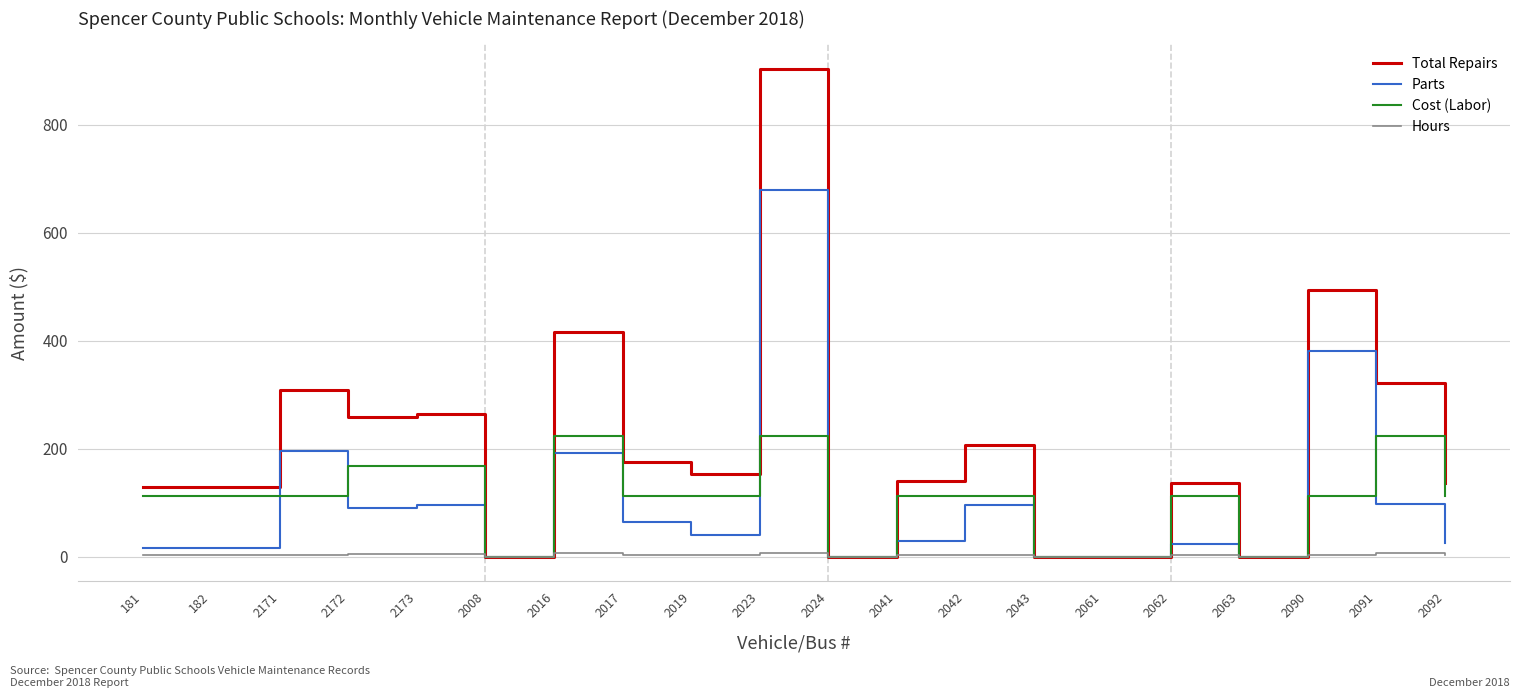

What is the greatest value displayed?

904